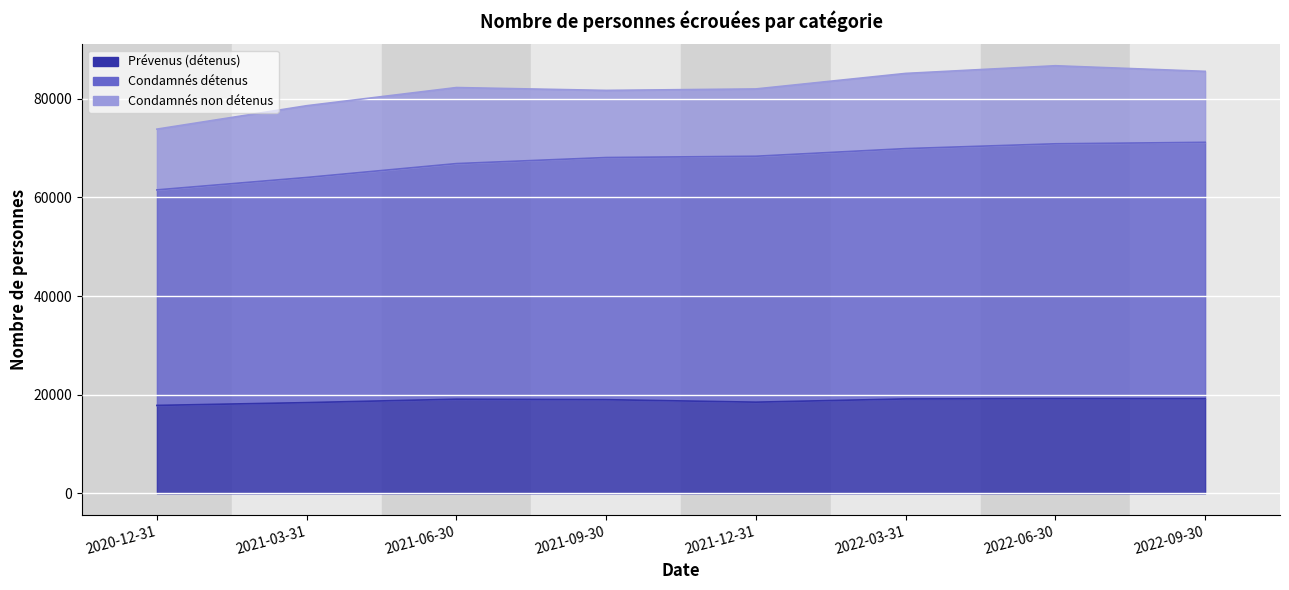

At which label does Prévenus (détenus) first exceed 19086?

2022-03-31